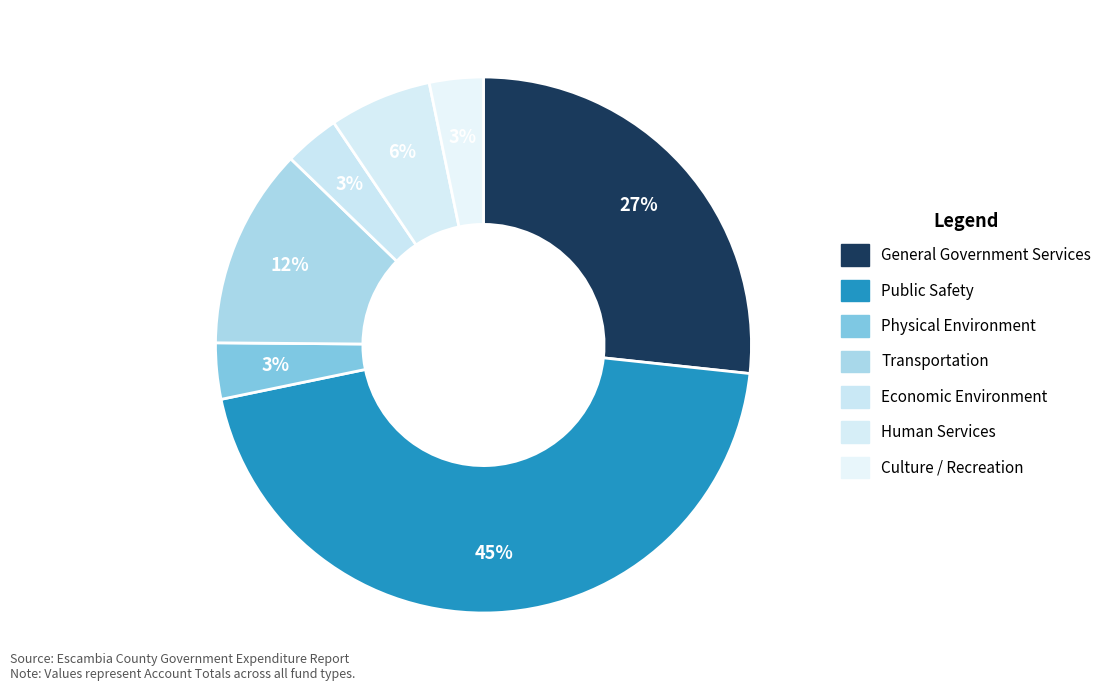

Between General Government Services and Culture / Recreation, which is larger?

General Government Services